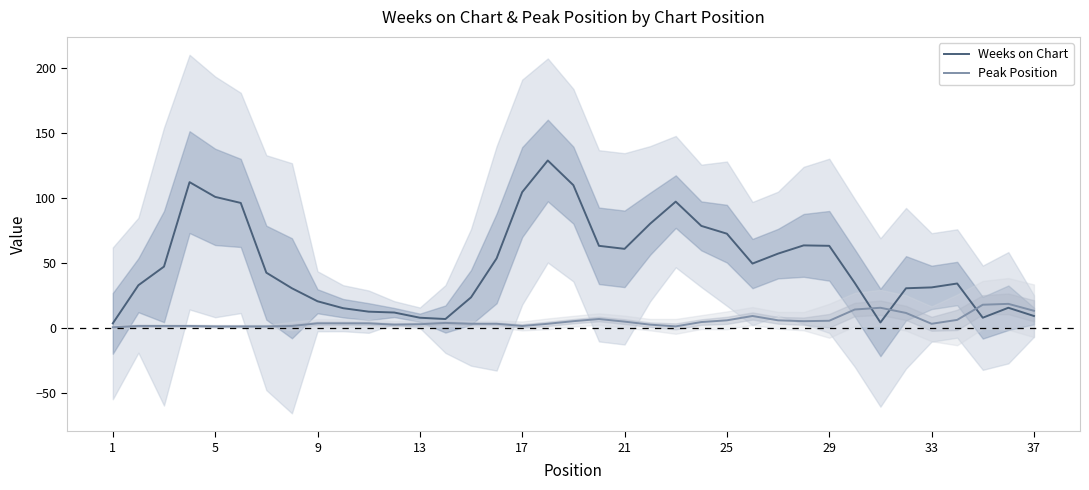

How many data points in Weeks on Chart are above 42?

19